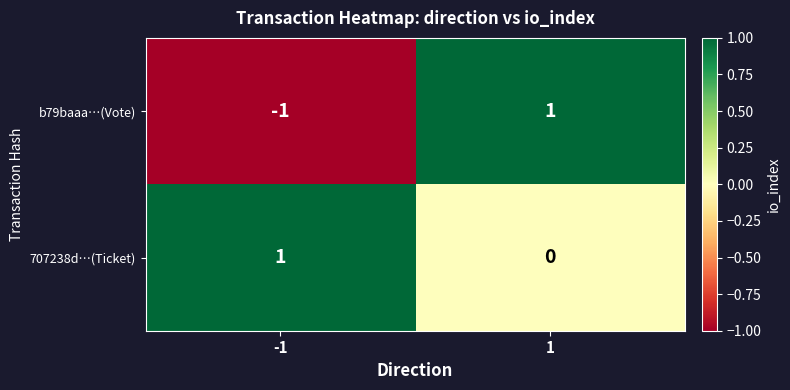

At how many categories does at least one series exceed 0?

2